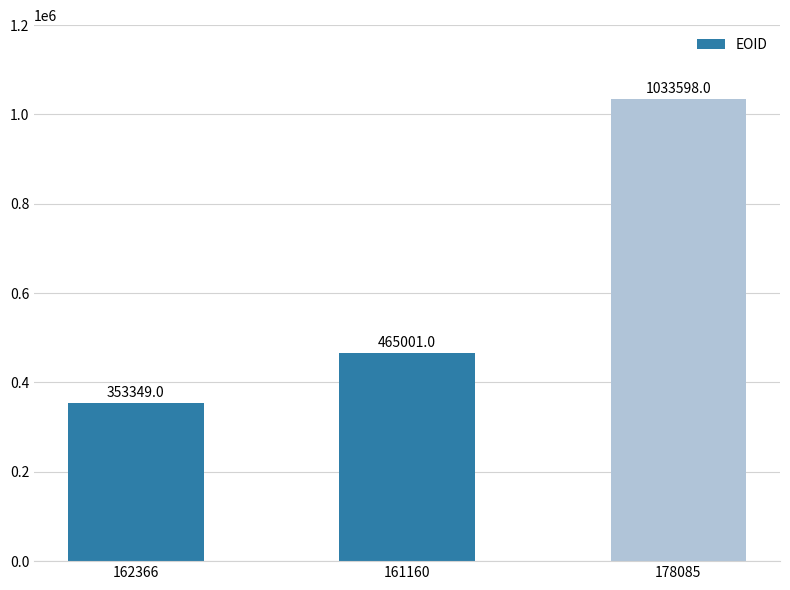

Which category has the lowest value across all series?

162366